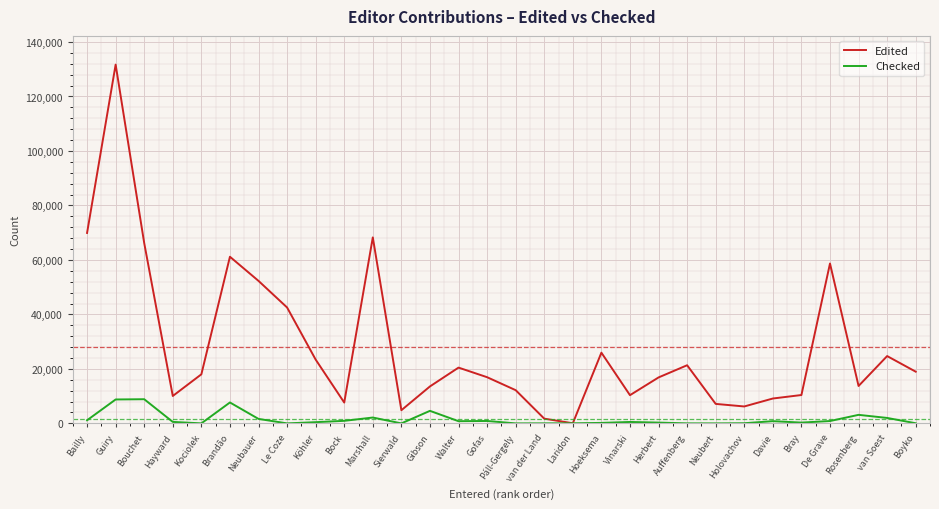

At how many categories does at least one series exceed 98467?

1